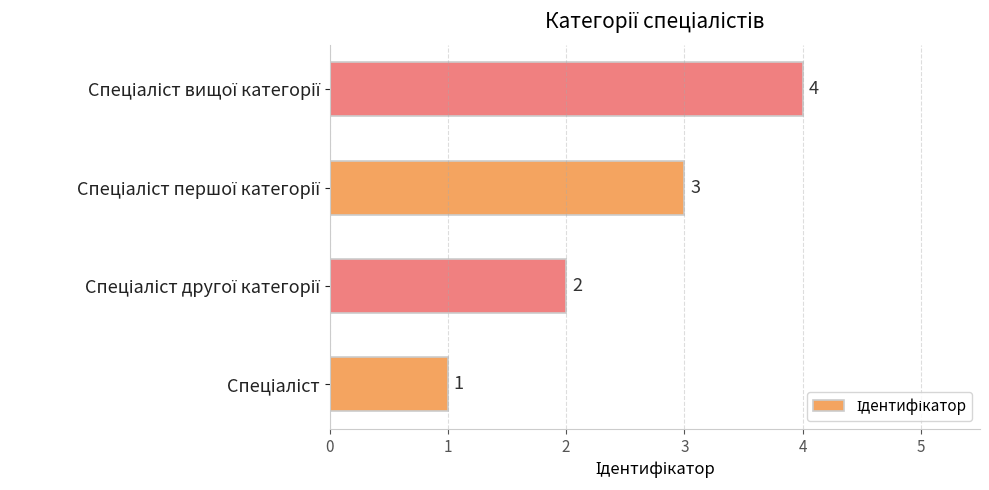

What is the difference between the maximum and minimum values?

3